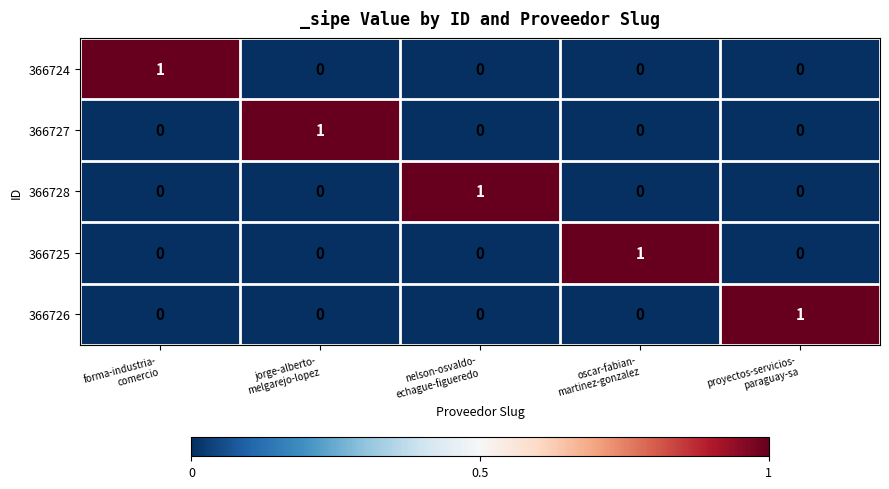

Reading left to right, what are all the values shown in this chart?

366724: 1	0	0	0	0
366727: 0	1	0	0	0
366728: 0	0	1	0	0
366725: 0	0	0	1	0
366726: 0	0	0	0	1